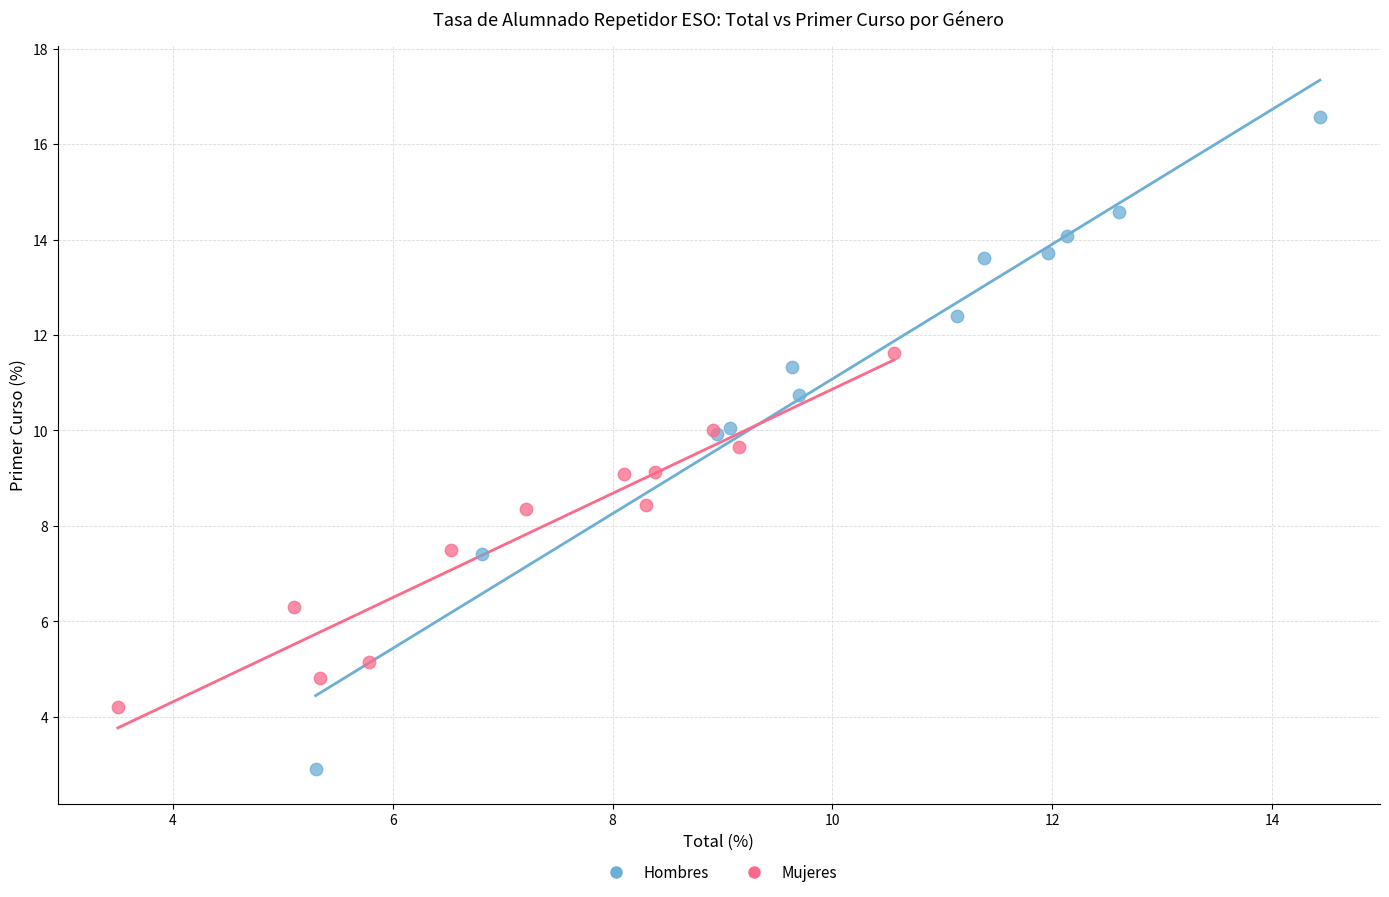

Which series reaches the minimum Y coordinate?

Hombres